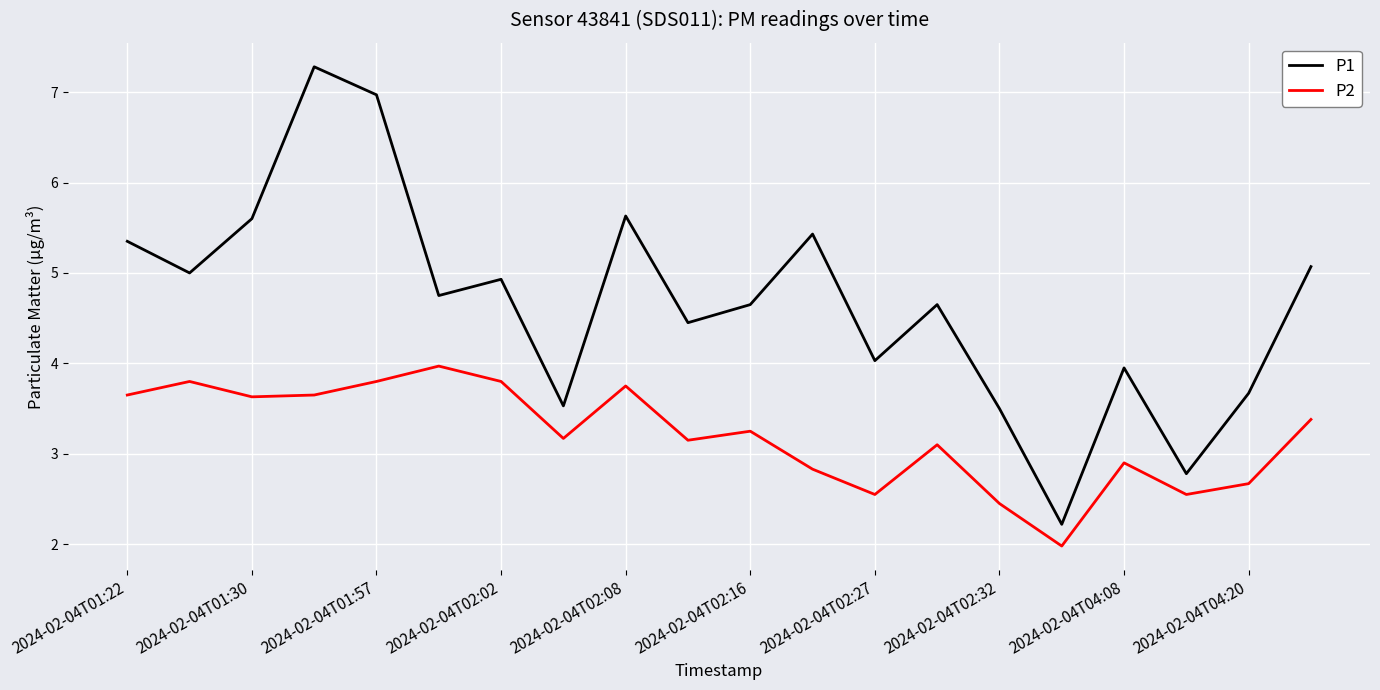

How many lines are shown in the chart?

2